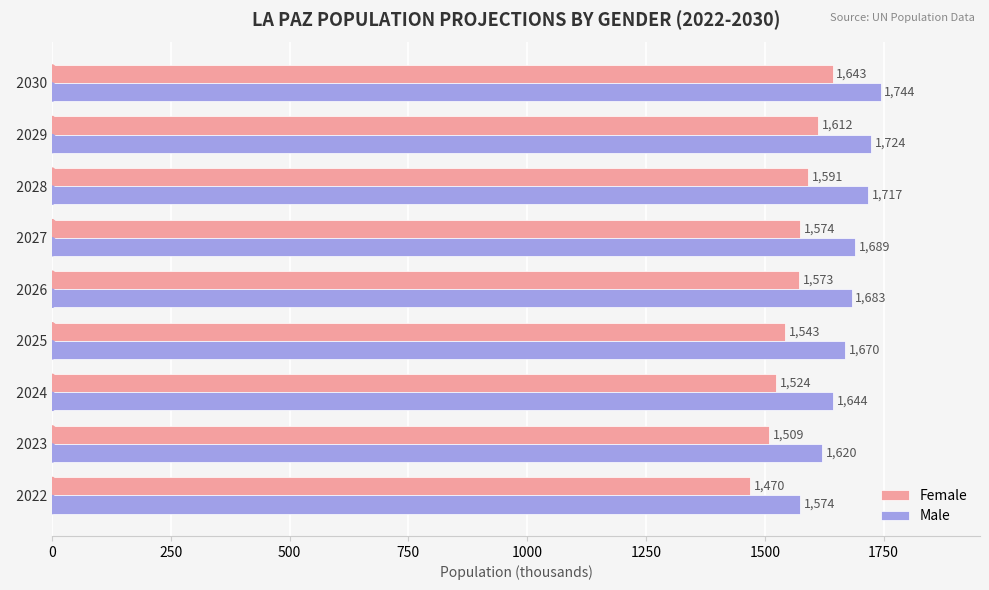

Which series has the largest total across all categories?

Male